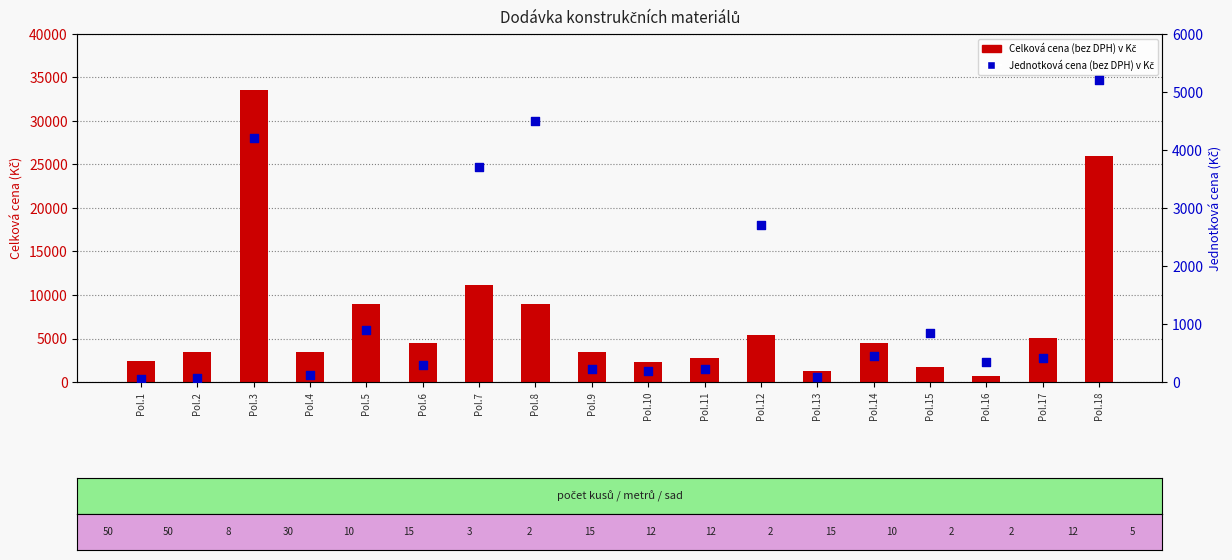

At how many categories does at least one series exceed 28837?

1